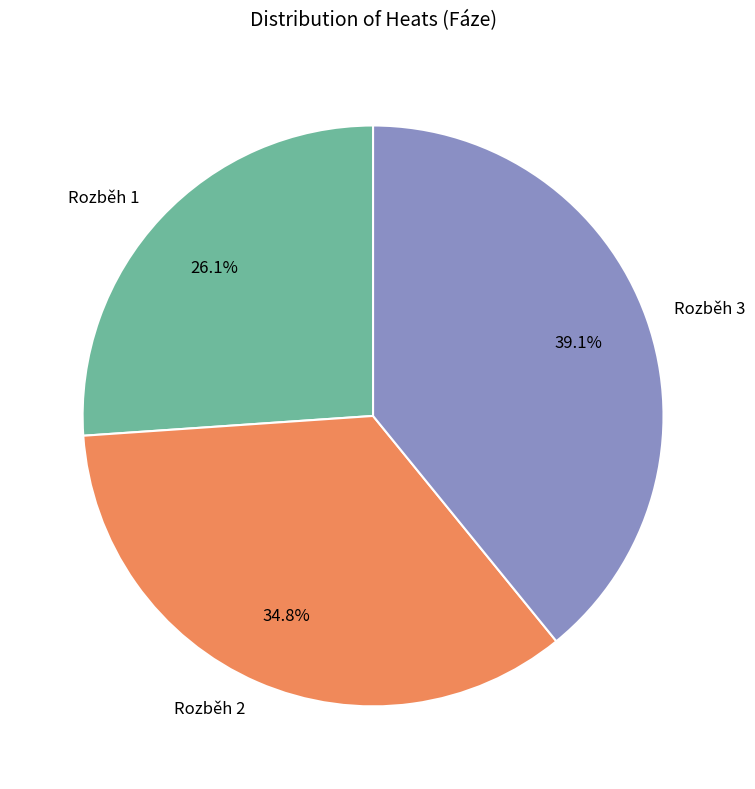

To the nearest percent, what is the combined percentage of Rozběh 1 and Rozběh 3?

65%